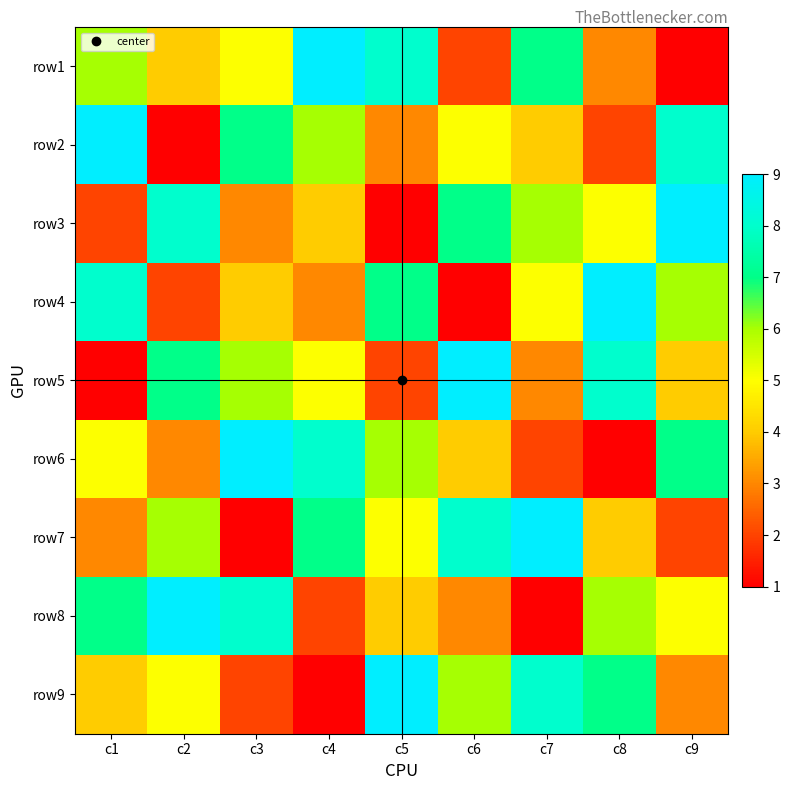

Rank the series at c8 from highest to lowest value.

row4, row5, row9, row8, row3, row7, row1, row2, row6